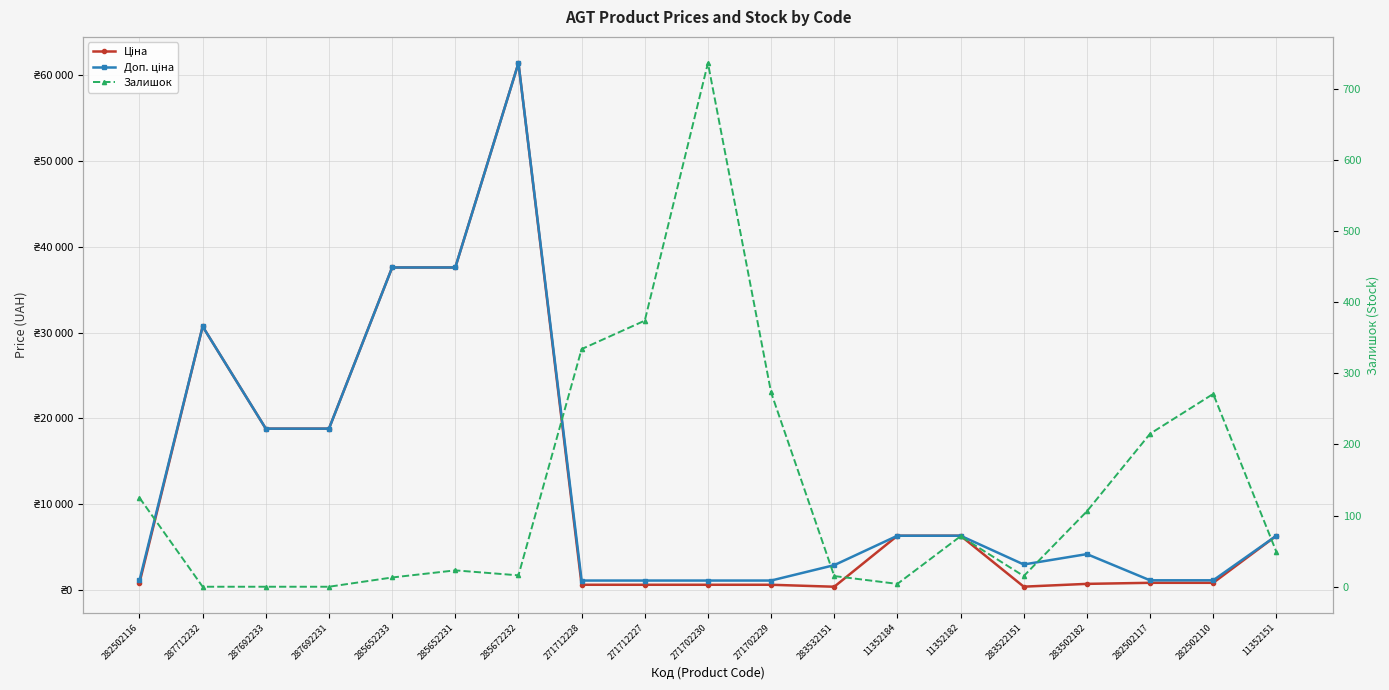

What is the label of the 17th point from the right?

287692233